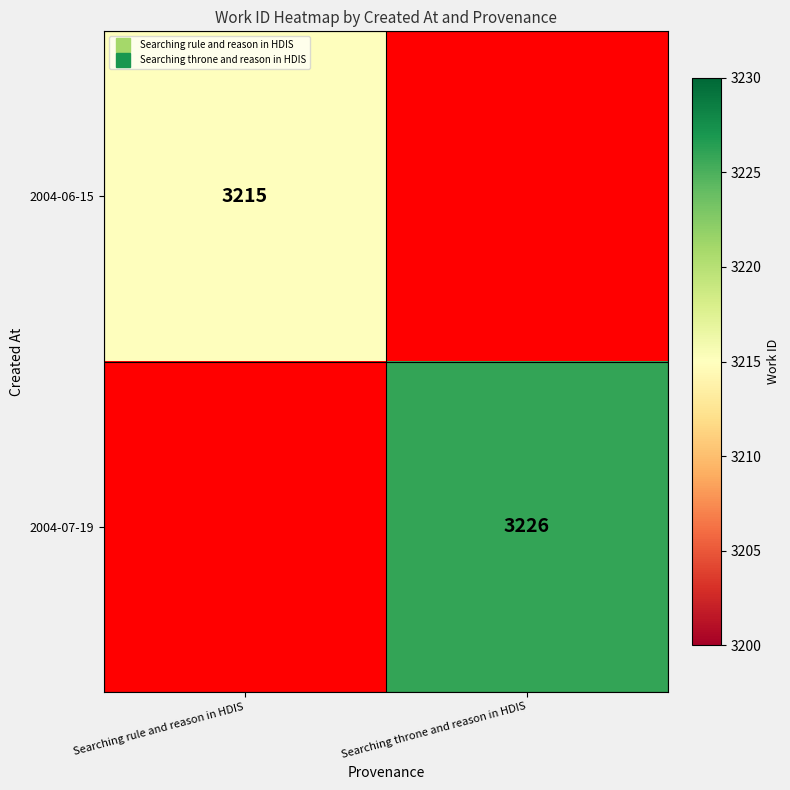

Which category has the lowest value across all series?

Searching rule and reason in HDIS